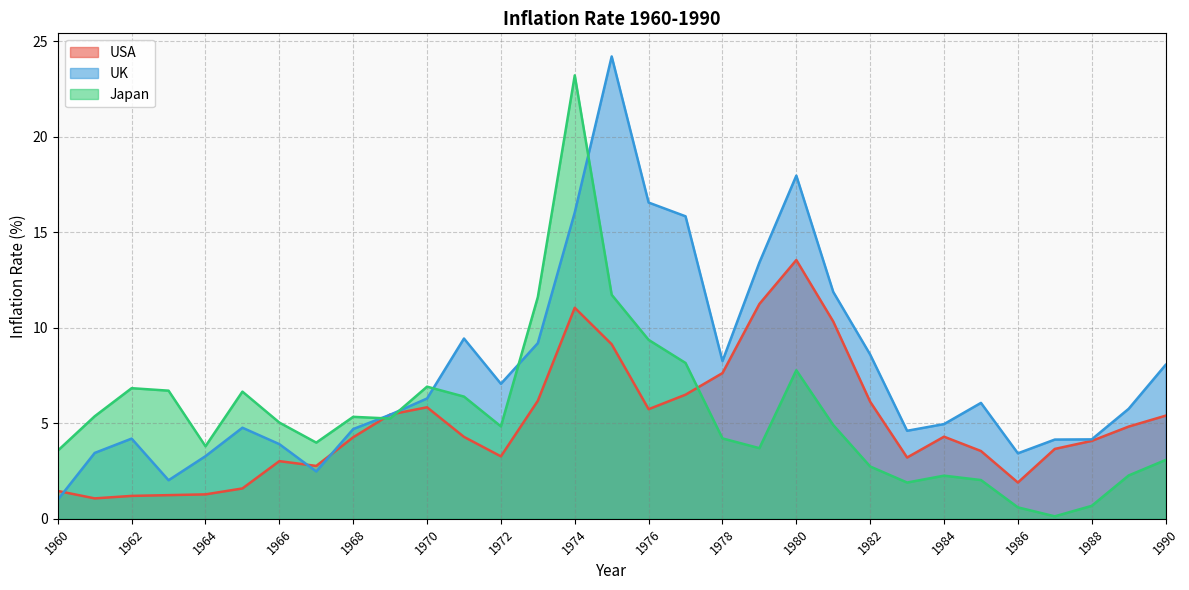

The UK series shows 4.7 at 1968. True or false?

True